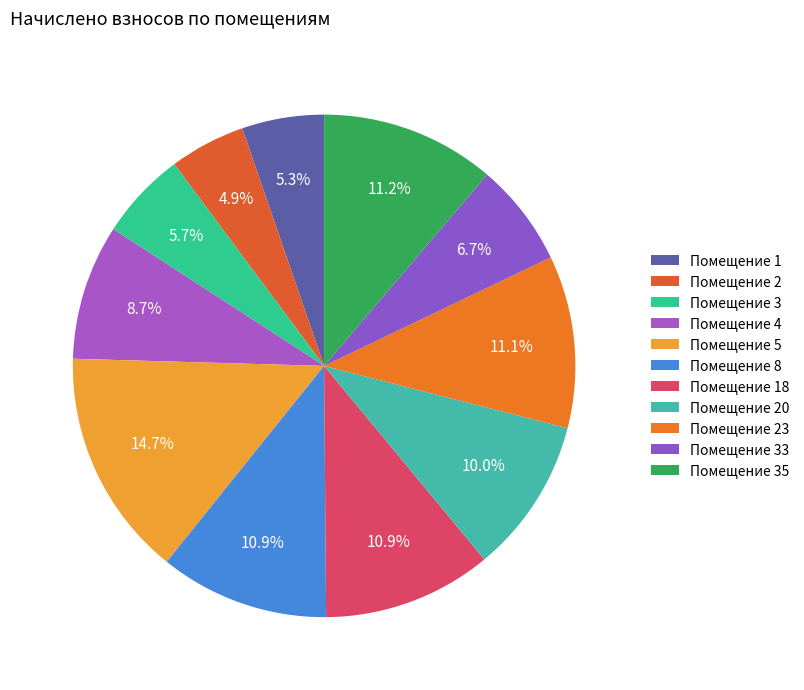

How many slices are in this pie chart?

11